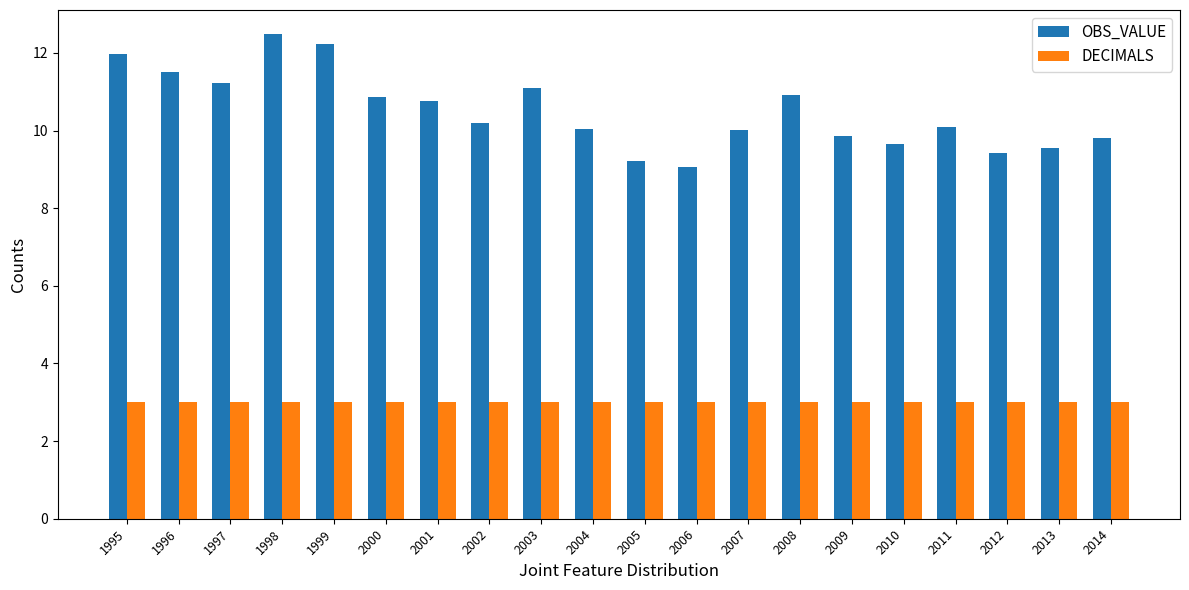

What is the average value of the OBS_VALUE series?

10.5